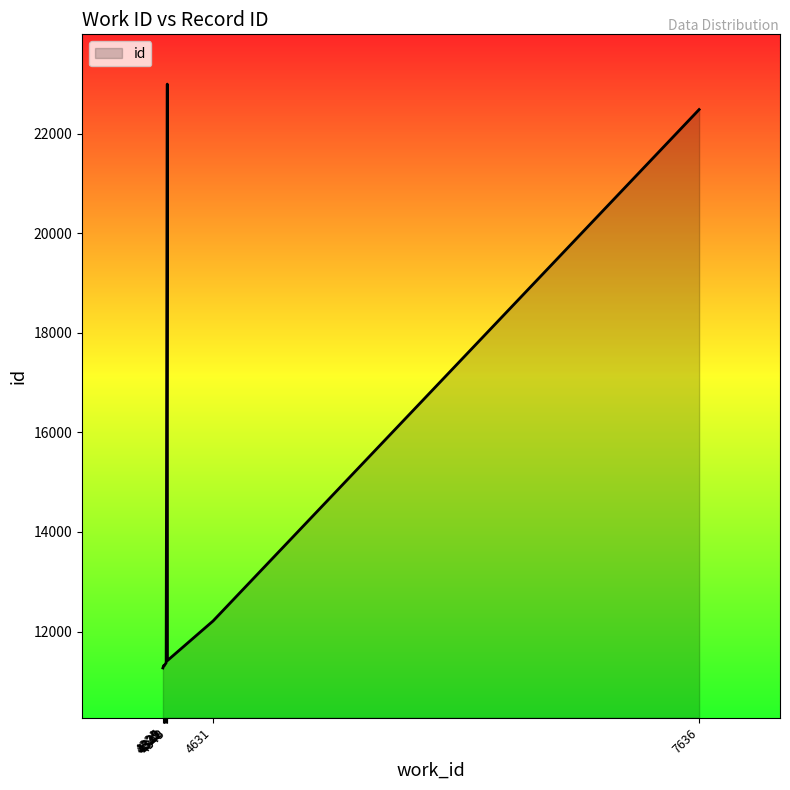

What is the label of the 9th point from the right?

4329